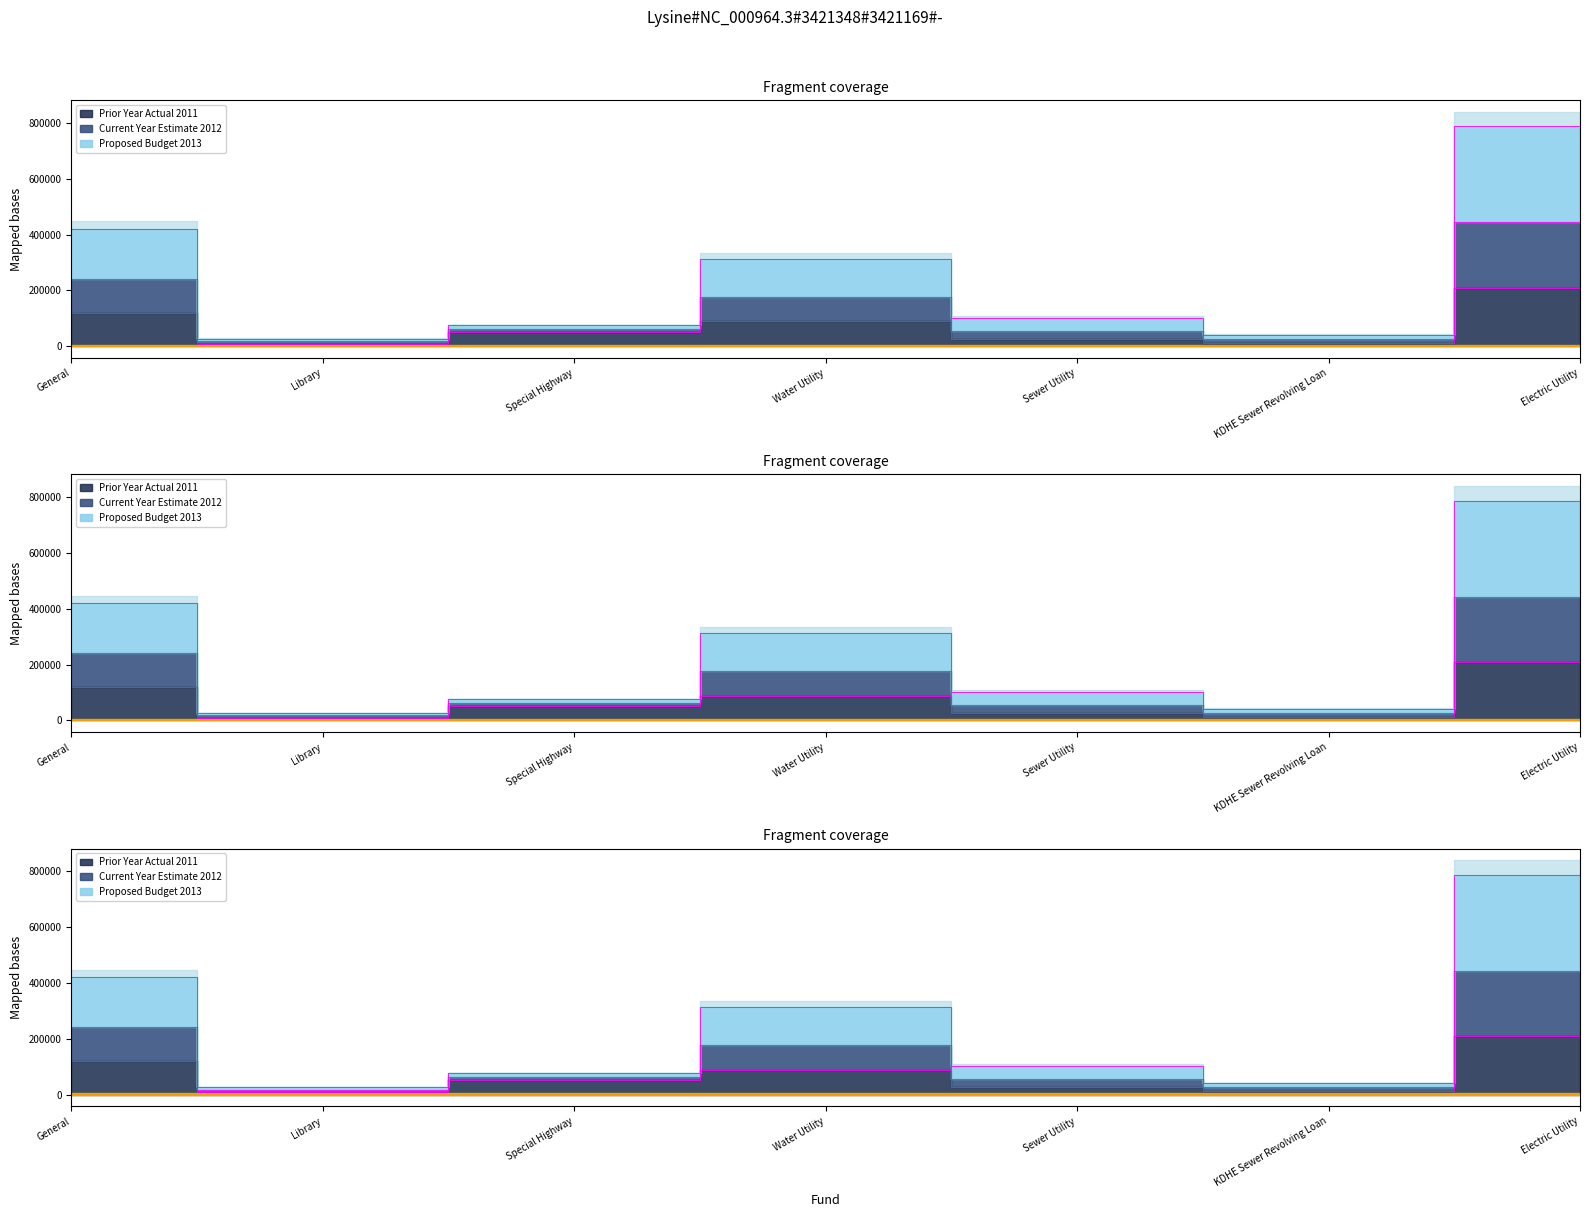

True or false: Proposed Budget 2013 has more than 1 points higher than both neighbors.

False